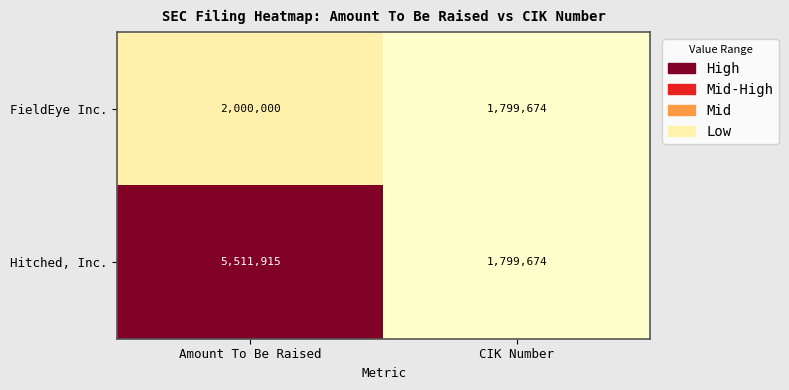

What is the sum of the FieldEye Inc. values at CIK Number and Amount To Be Raised?

3799674